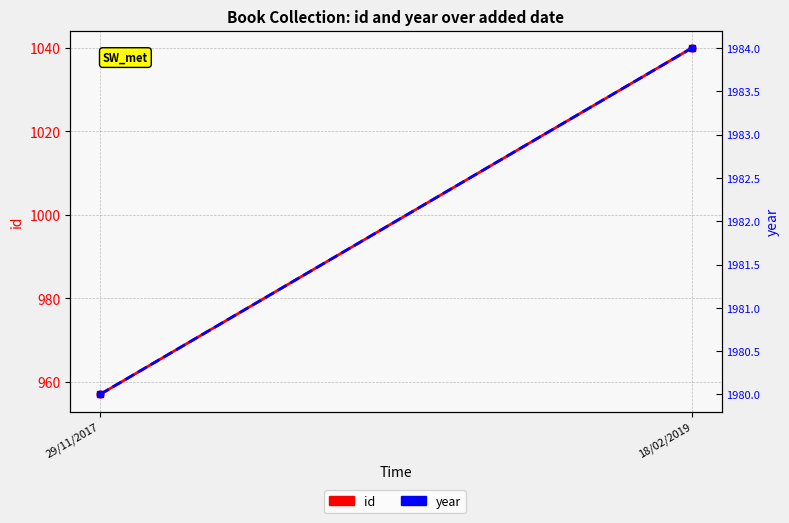

What is the difference between the id values at 18/02/2019 and 29/11/2017?

83